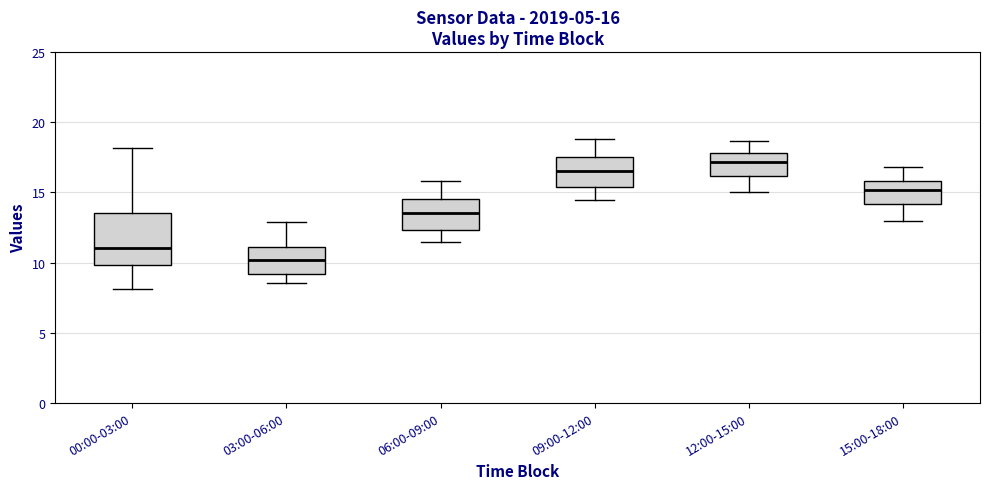

Which box is the tallest, from its lower edge to its upper edge?

00:00-03:00